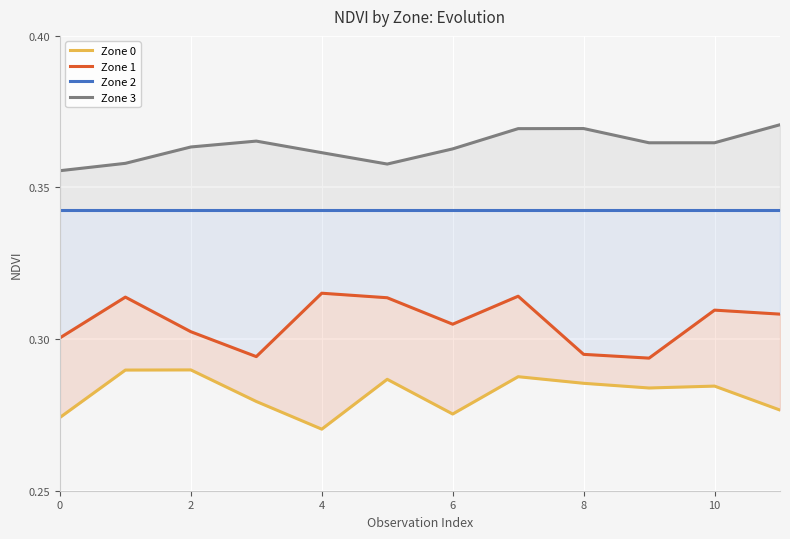

How many interior local valleys does the Zone 0 series have?

3